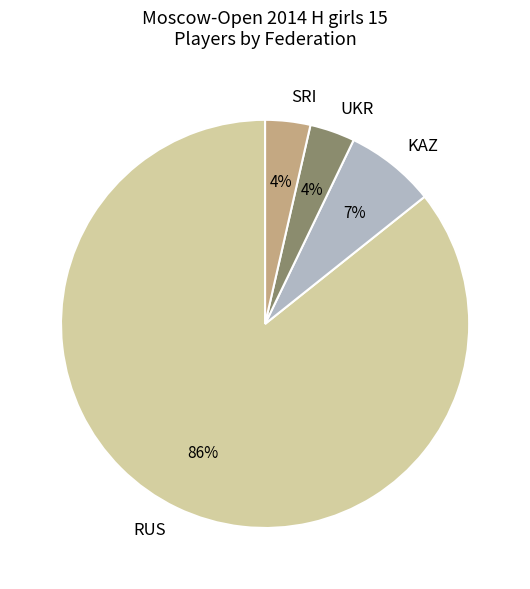

Which category has the biggest portion of the pie?

RUS